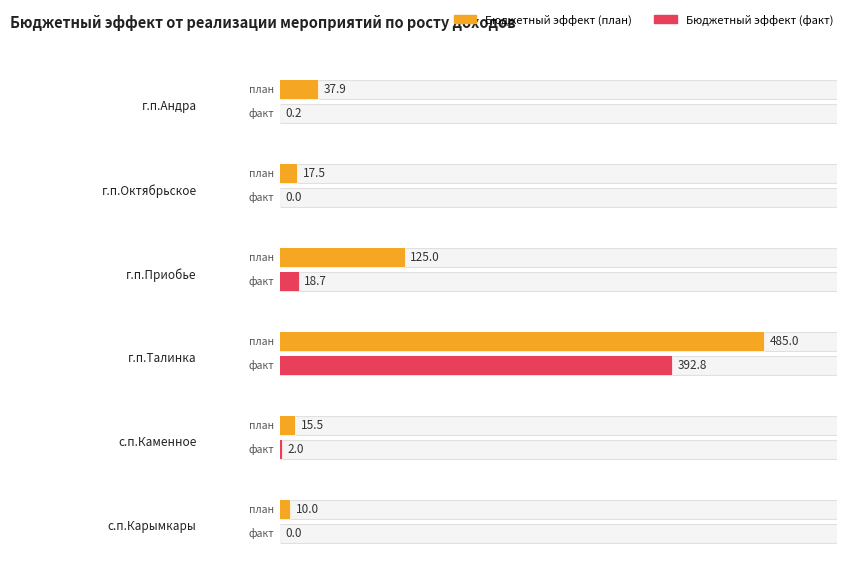

Where is Бюджетный эффект (план) nearest to the value 247?

г.п.Приобье